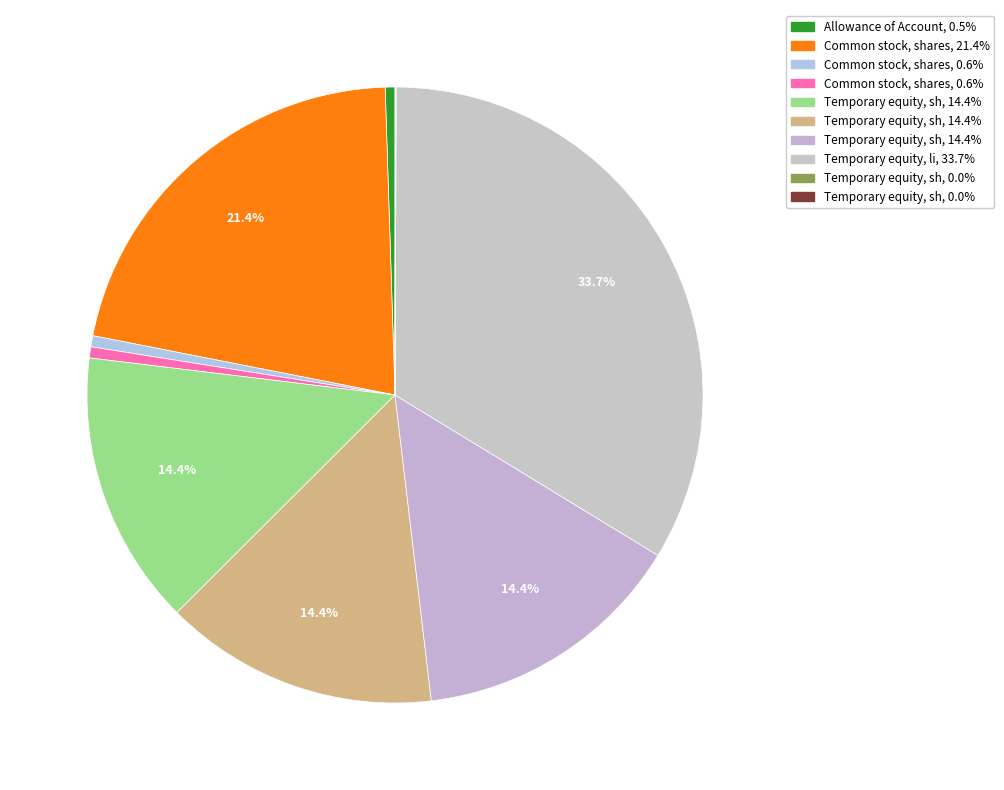

Which category has the smallest portion of the pie?

Temporary equity, shares issued (Redeemable)